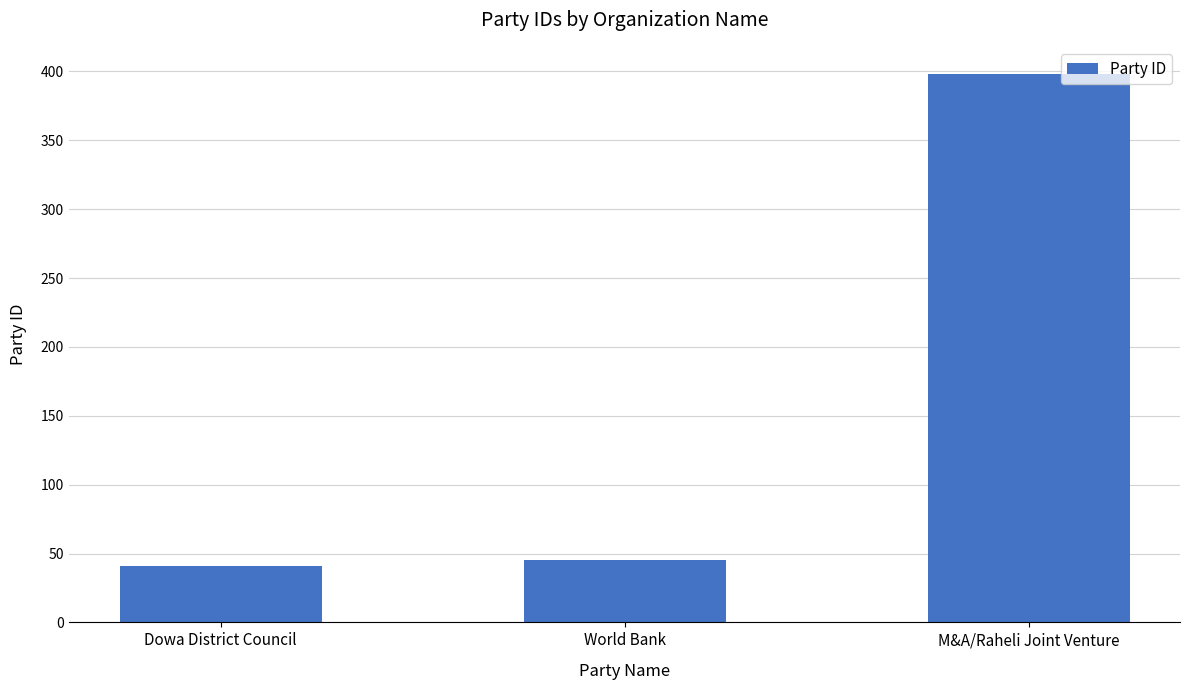

Read the value at Dowa District Council, to the nearest 5.

40